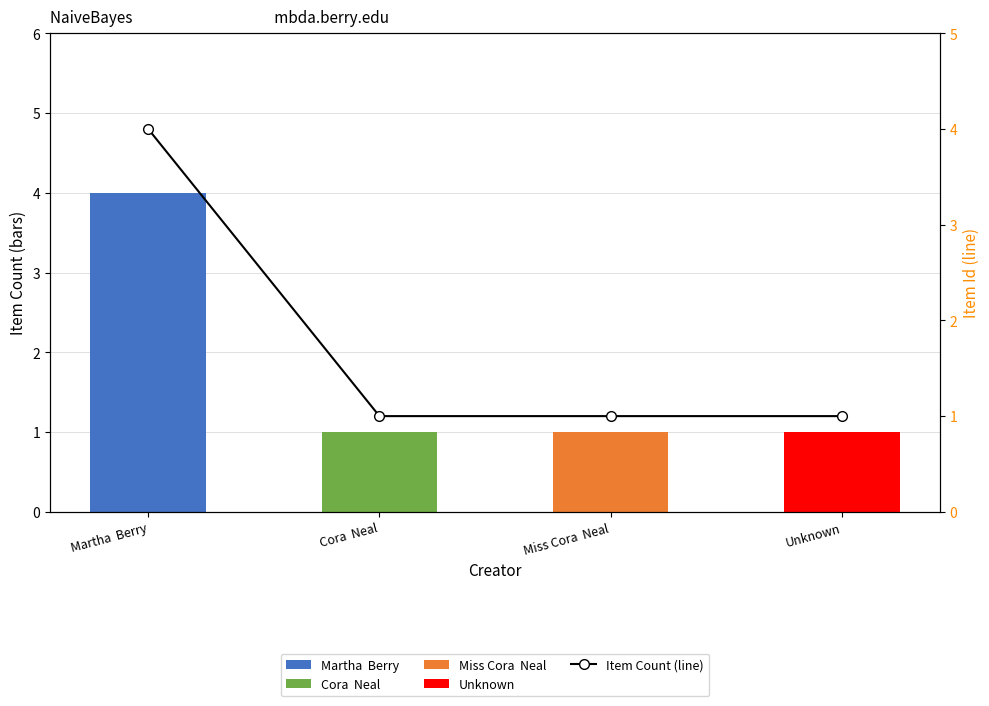

What is the minimum value shown in the chart?

1